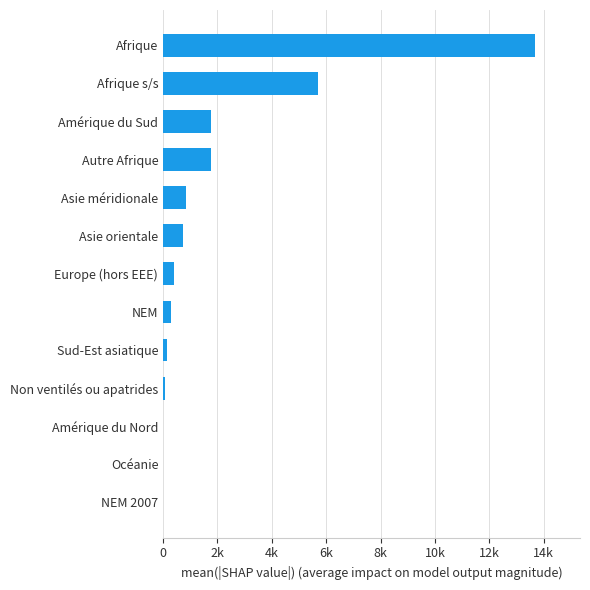

Are the bars horizontal?

Yes